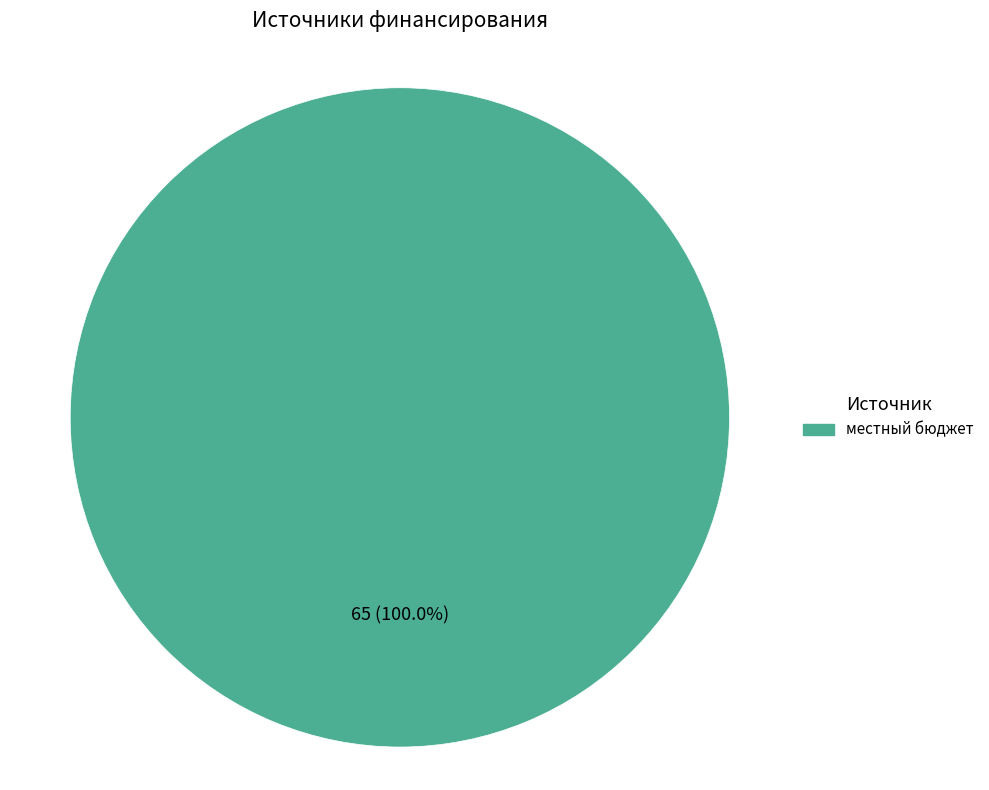

Does any single category account for the majority?

Yes